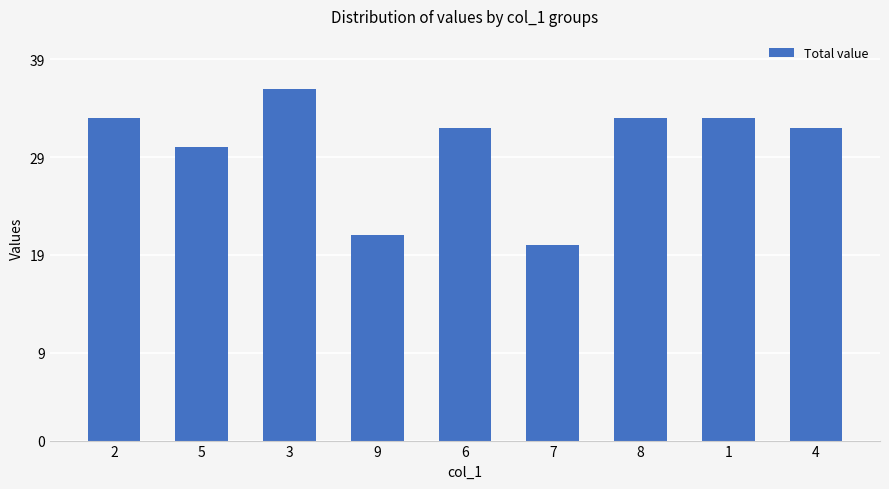

True or false: the data shows 21 at 9.

True